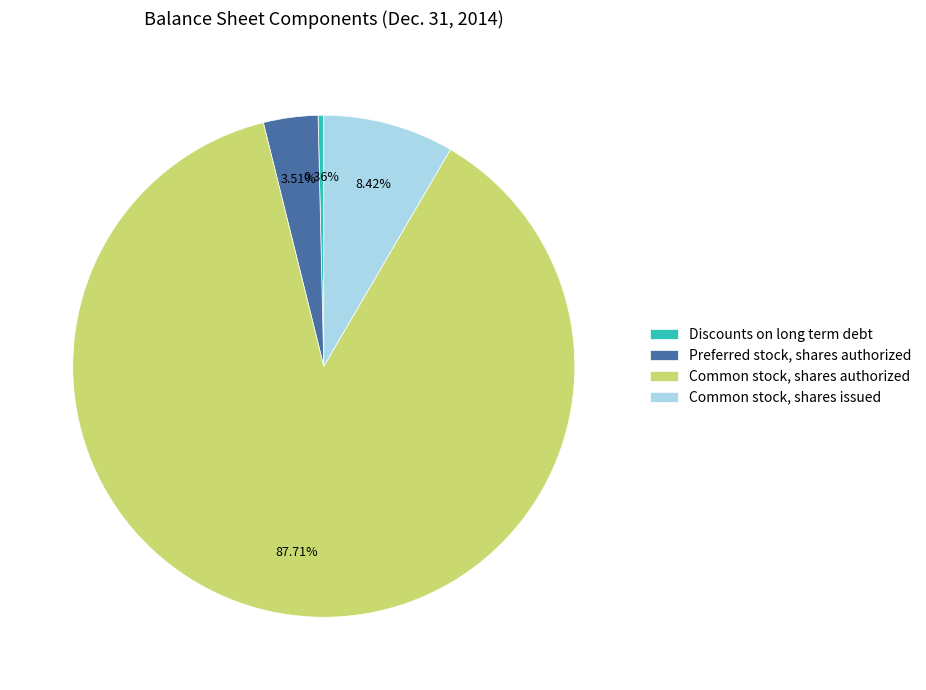

True or false: Common stock, shares authorized accounts for 88% of the total.

True